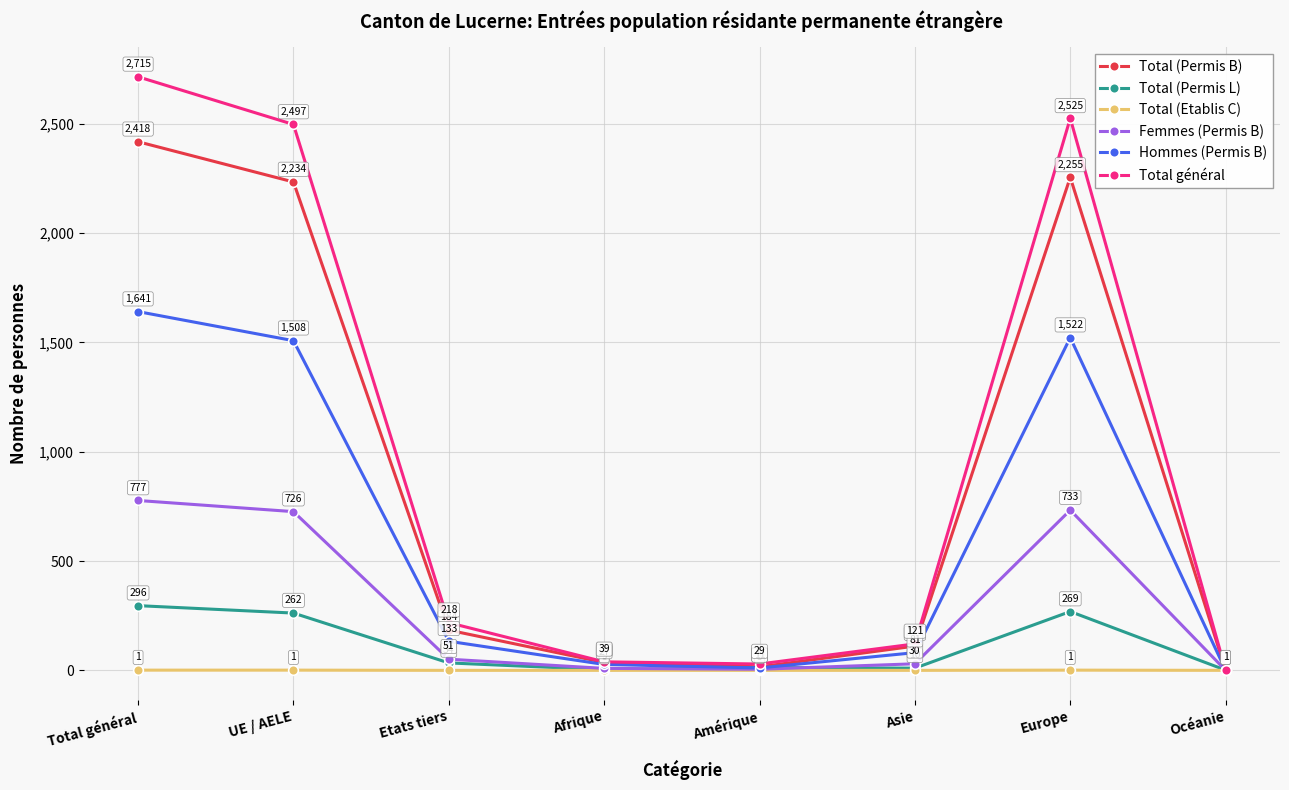

What is the maximum value for Total (Permis L)?

296